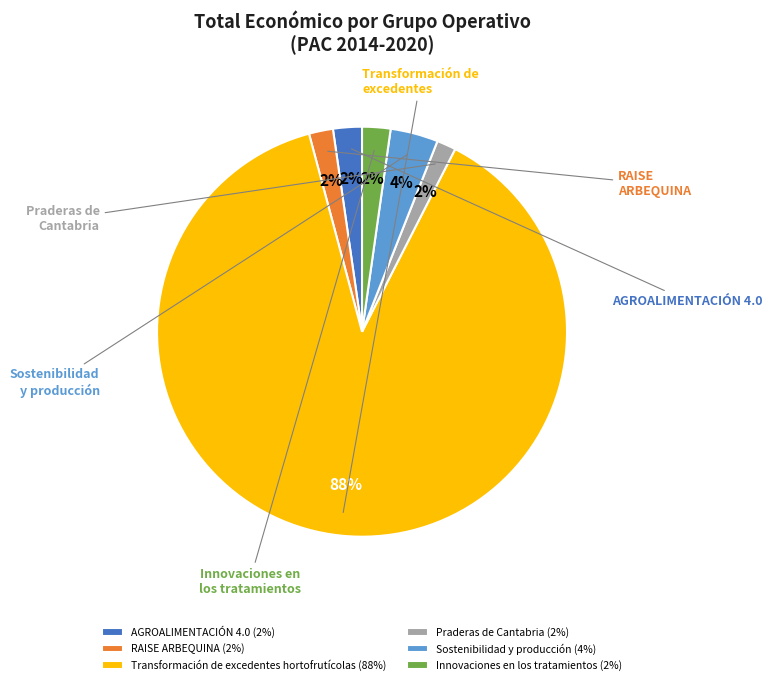

Combined, do Innovaciones en los tratamientos (2%) and Sostenibilidad y producción (4%) account for over 50%?

No